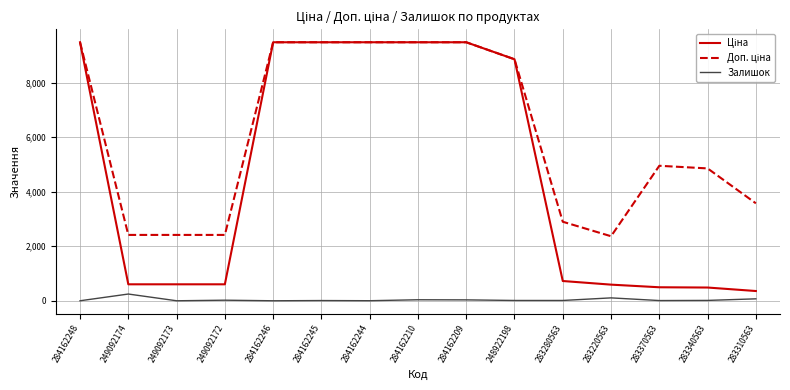

True or false: Залишок has a value of 71.0 at 283310563.

True